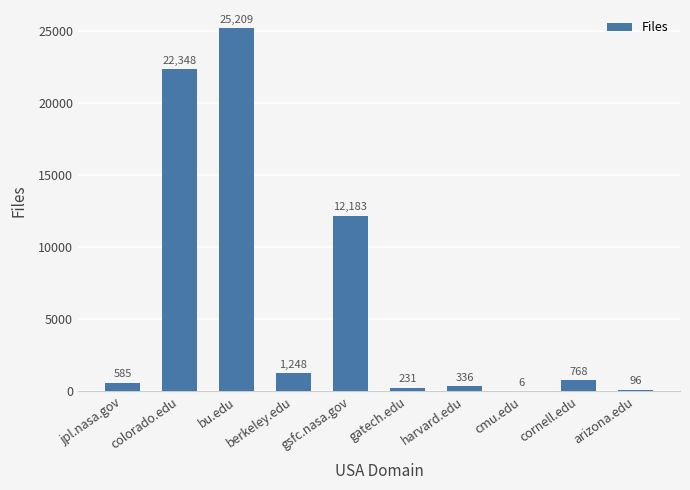

What is the change in value from gsfc.nasa.gov to gatech.edu?

-11952